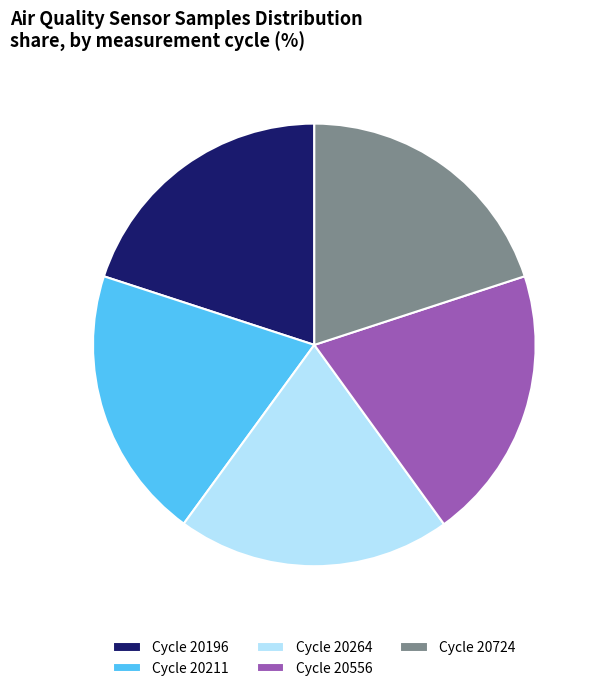

Combined, do Cycle 20196 and Cycle 20724 account for over 50%?

No